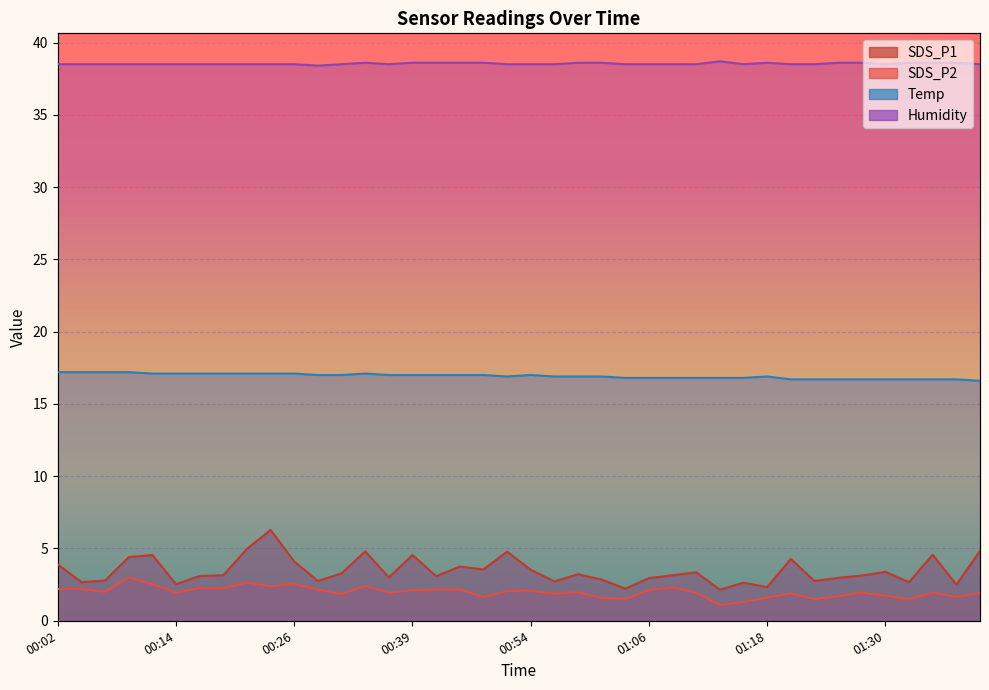

Is the value of SDS_P1 at 01:16 greater than the value of Temp at 00:46?

No